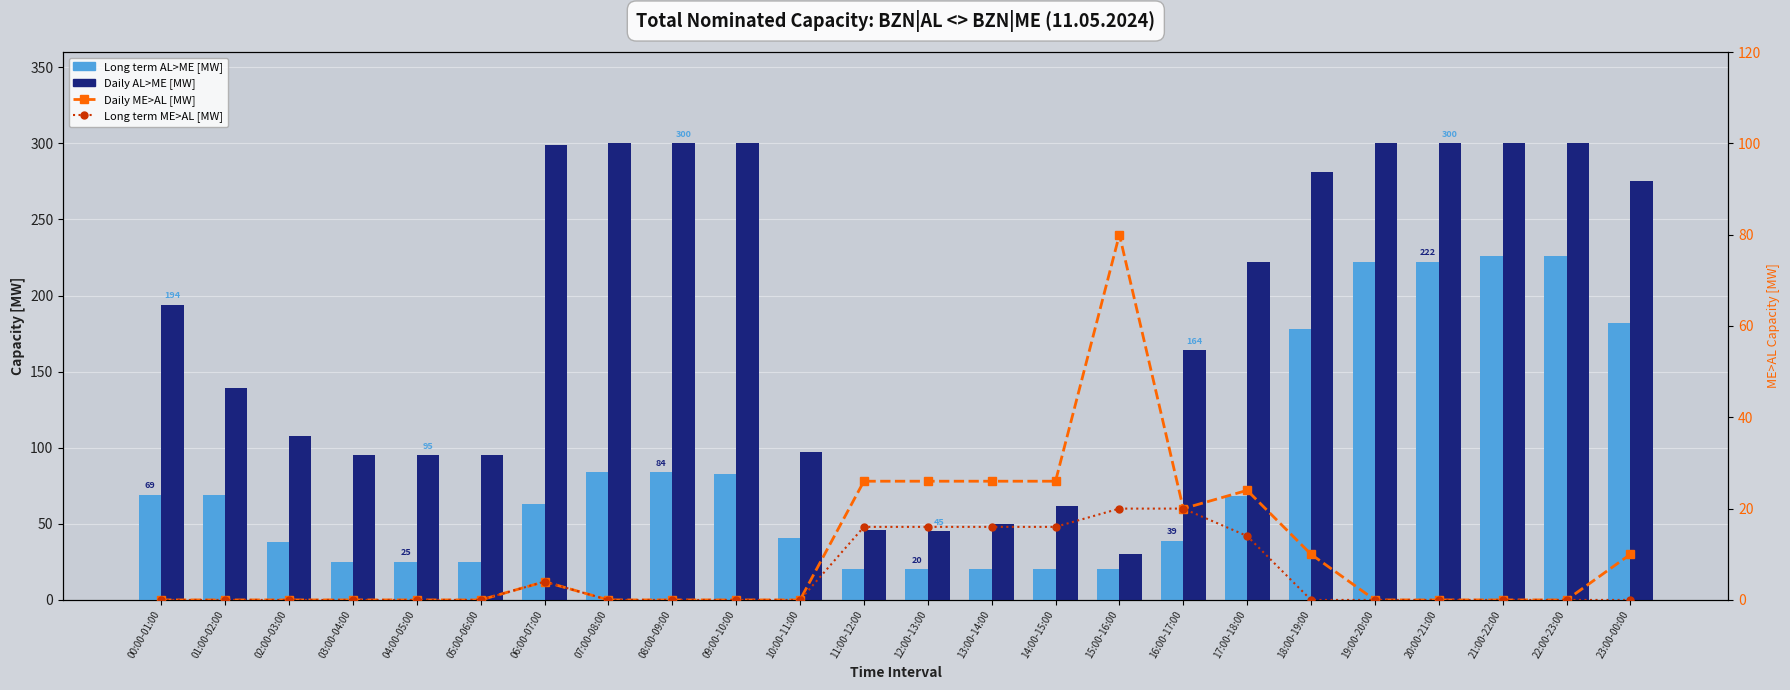

True or false: Daily ME>AL [MW] has a value of -32 at 02:00-03:00.

False